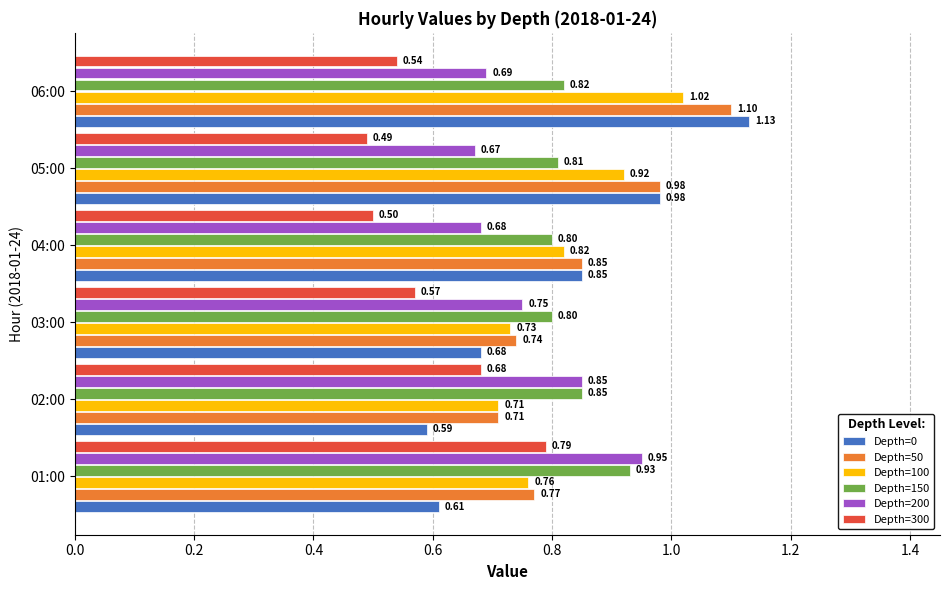

What is the sum of the Depth=300 values at 06:00 and 03:00?

1.1